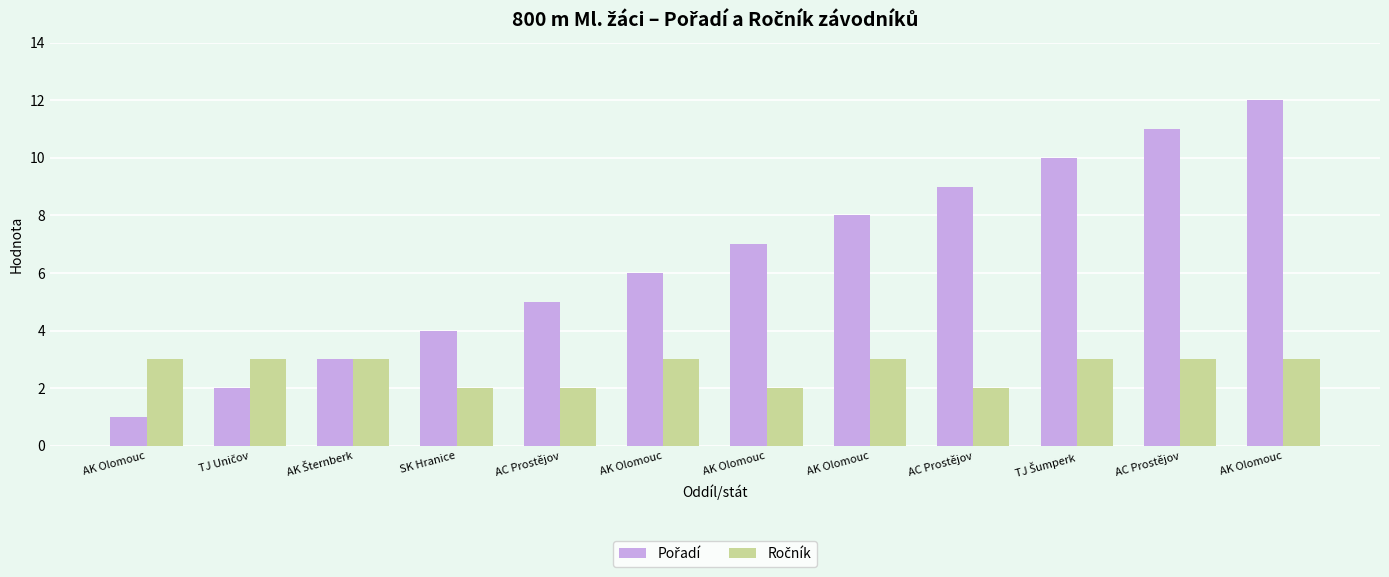

How many bars are there in each group?

2